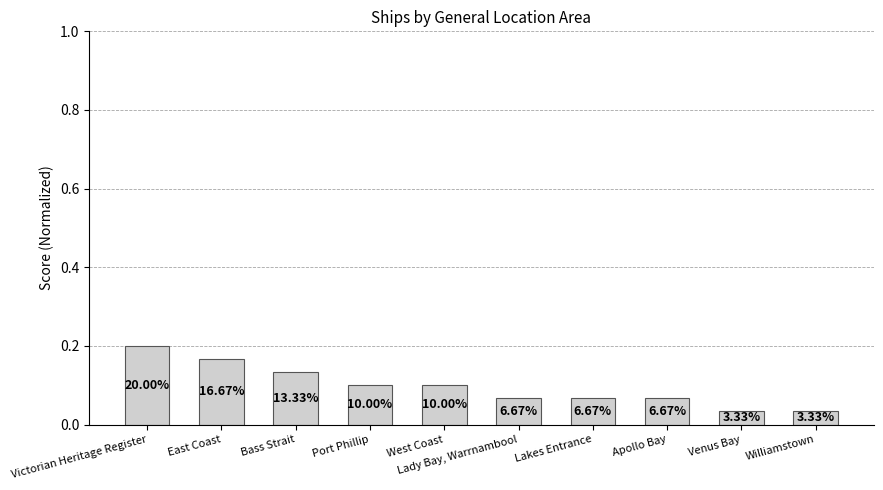

How many bars are there in total?

10